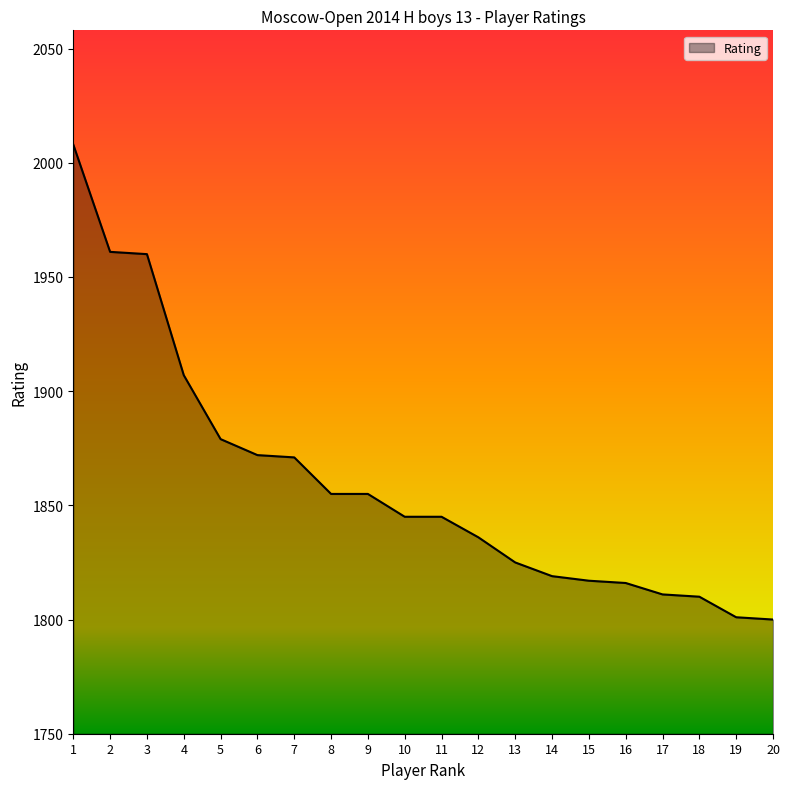

The value at 10 is 1845. True or false?

True